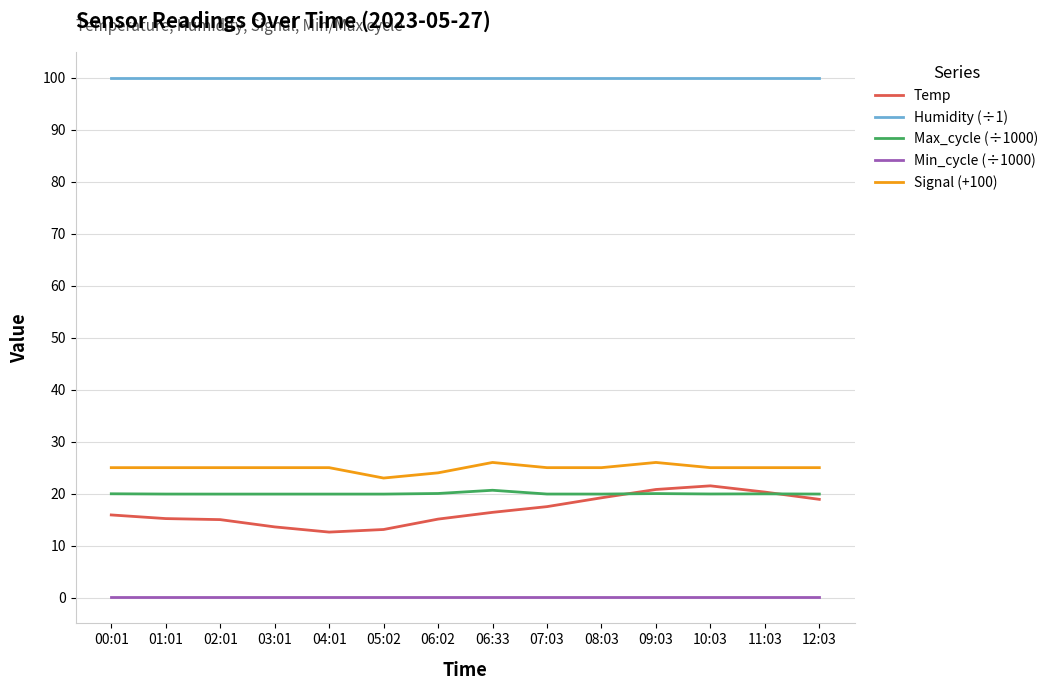

What is the sum of the Signal (+100) values at 11:03 and 07:03?

50.0